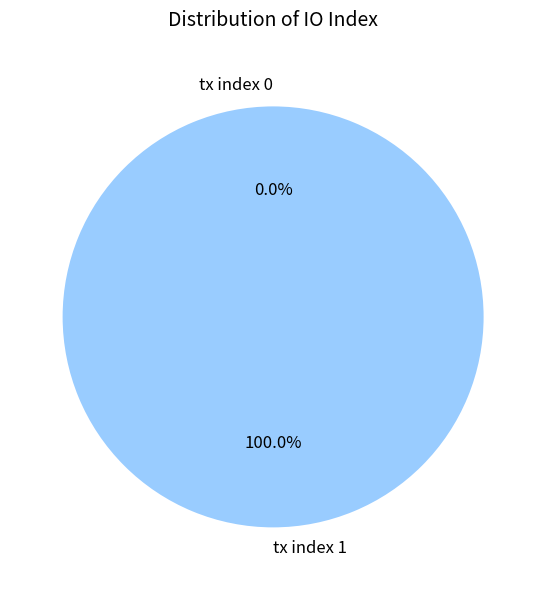

To the nearest percent, what portion does tx index 1 represent?

100%